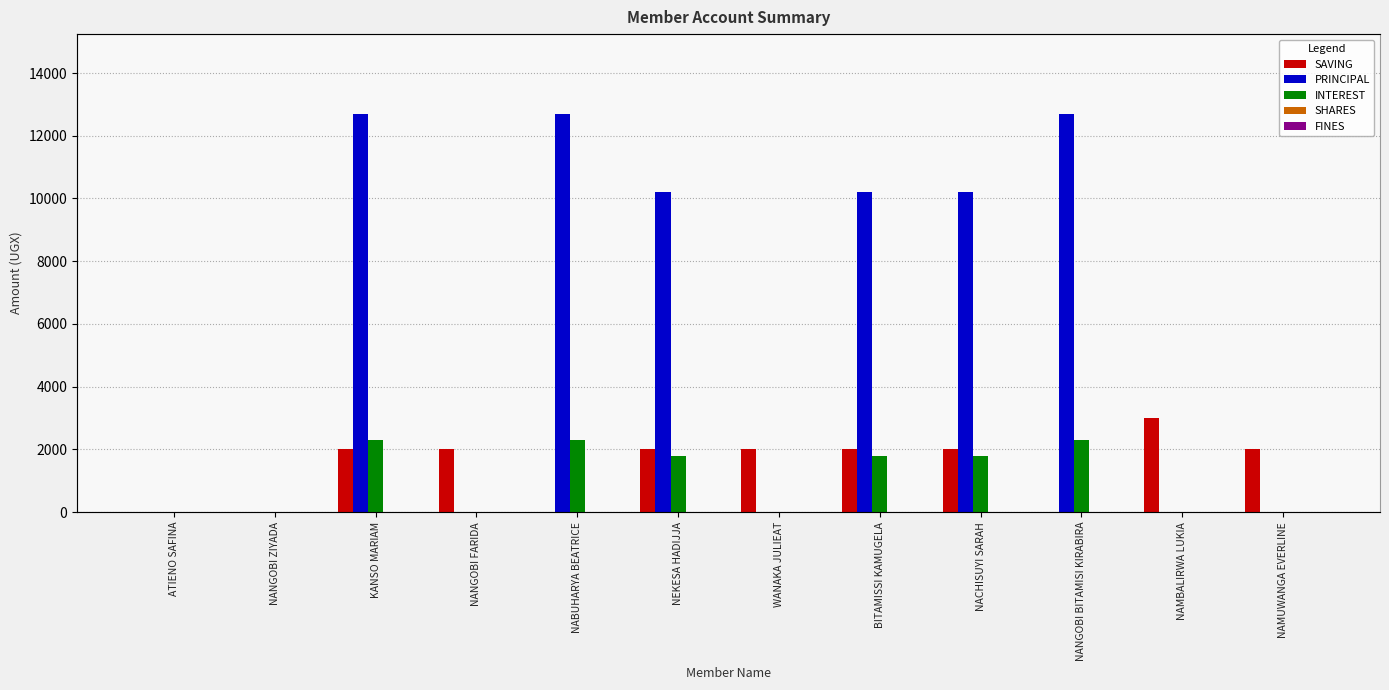

Which series has the largest range (max minus min)?

PRINCIPAL